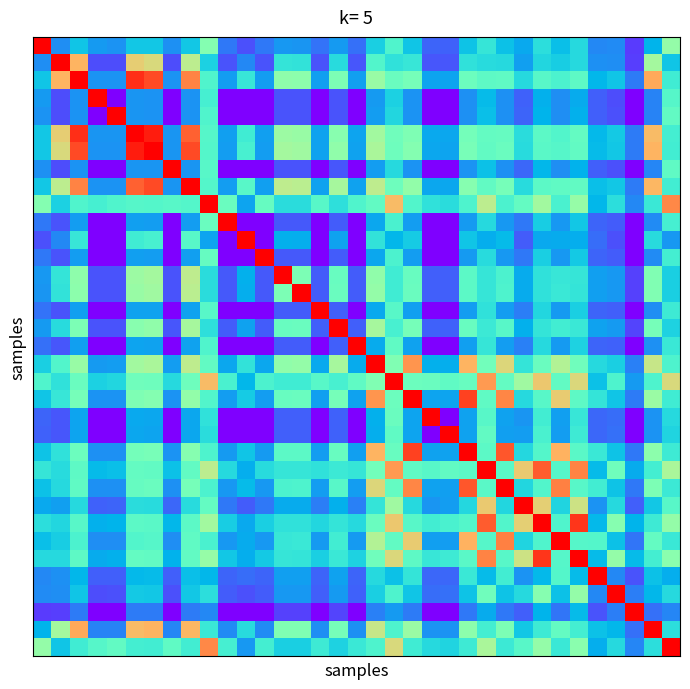

At how many categories does at least one series exceed 0?

35